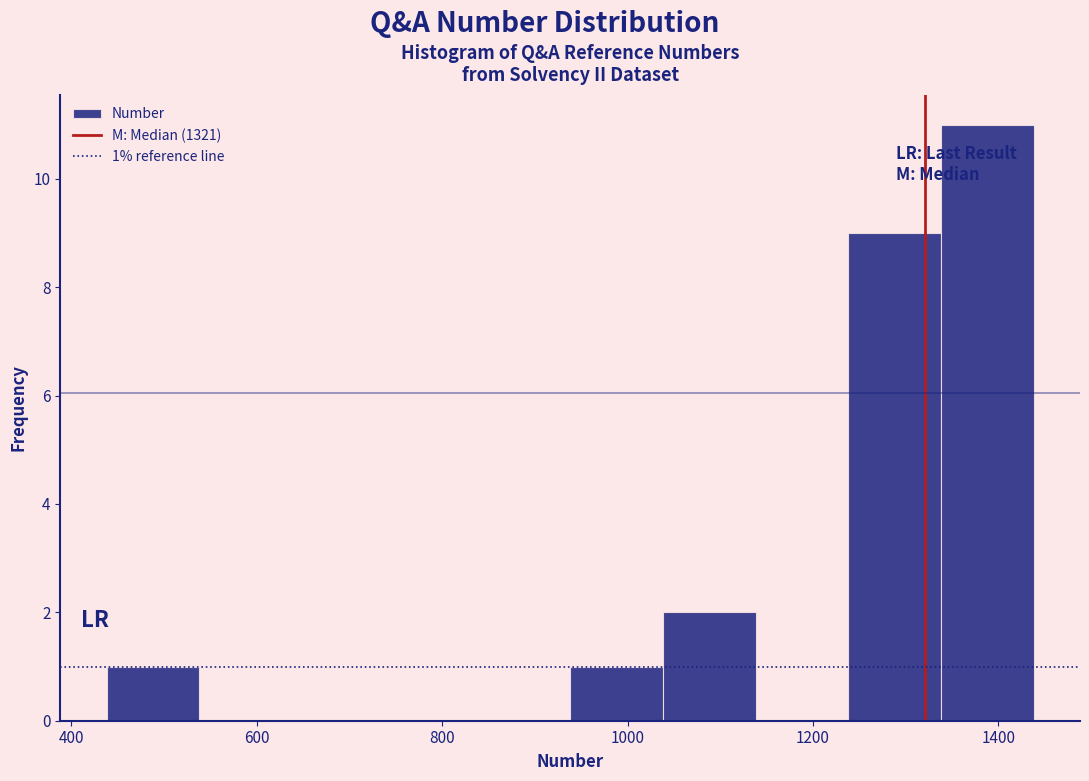

Over which range of the x-axis is the bar tallest?

1338 to 1438